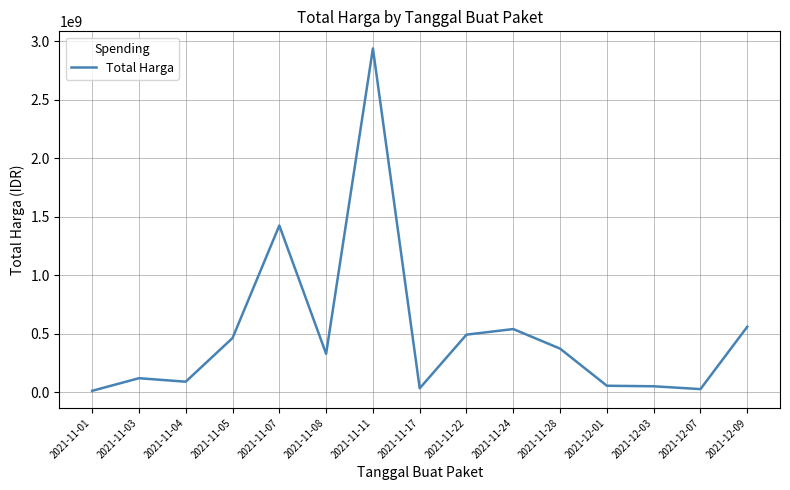

Does the chart have visible grid lines?

Yes